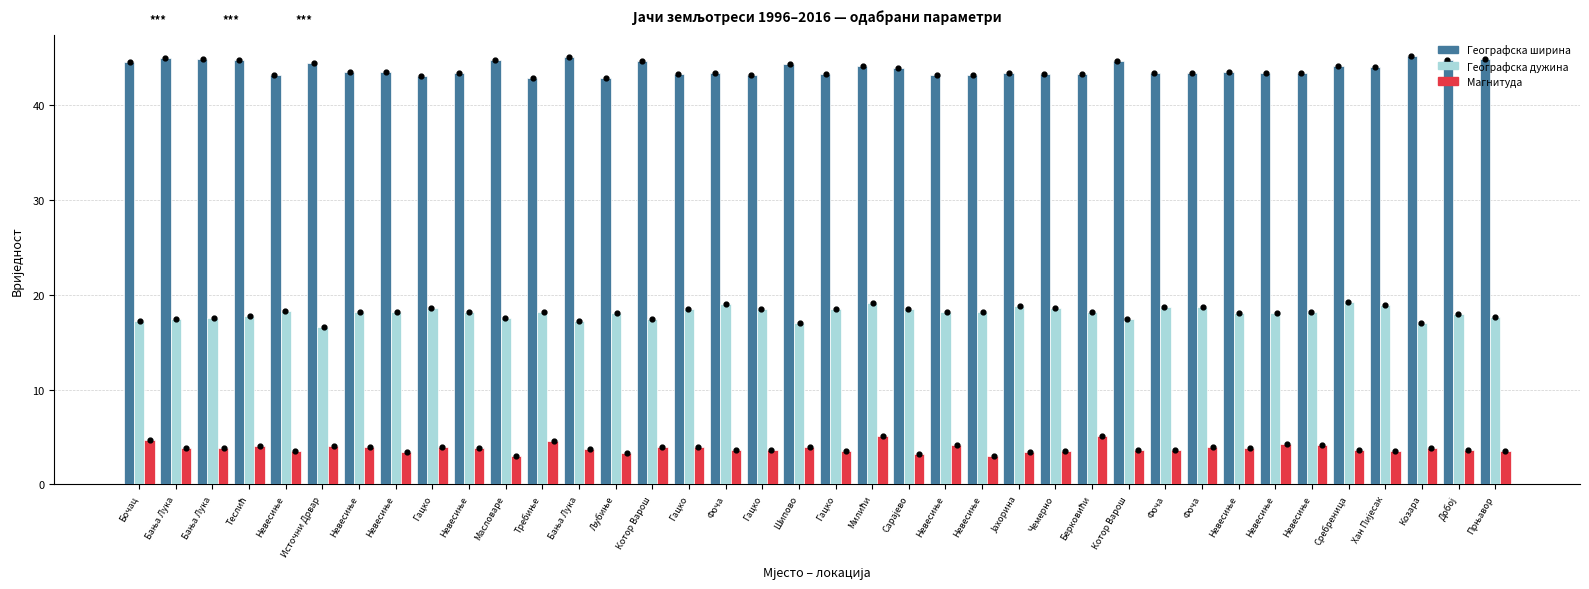

What is the total value across all series at Јахорина?

65.6